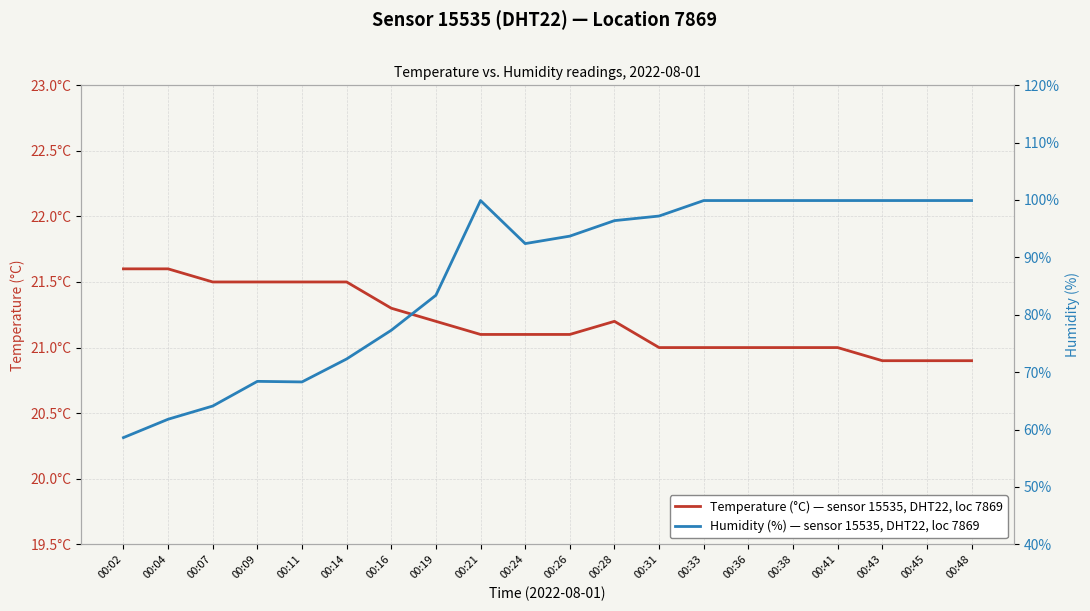

Which series has the largest total across all categories?

Humidity (%) — Sensor 15535, DHT22, Loc 7869